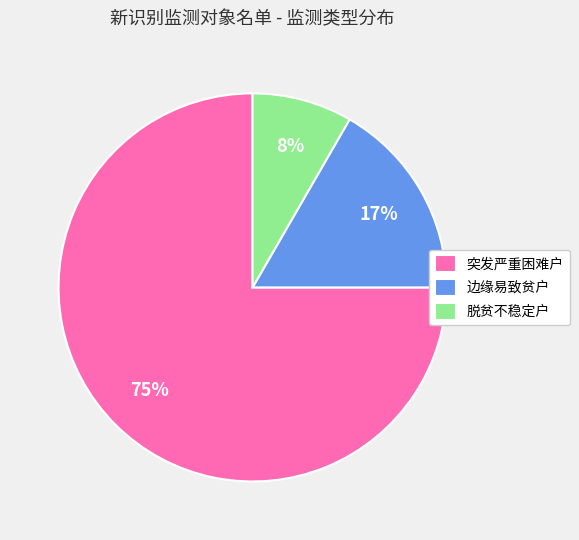

Which slice is the largest?

突发严重困难户